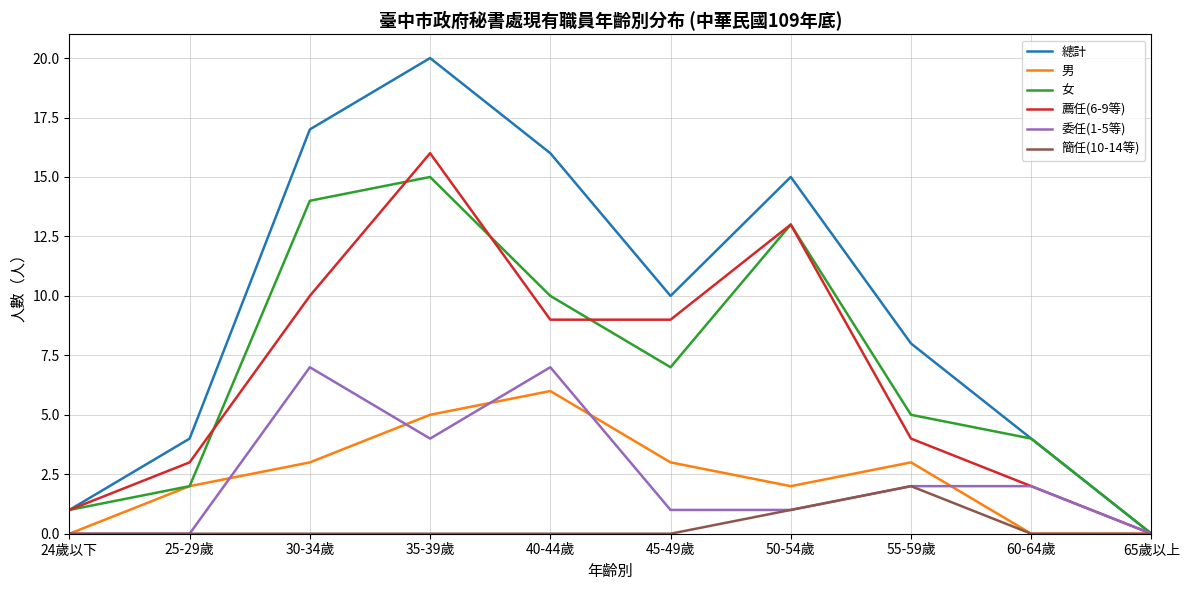

At which category is the sum across all series the highest?

35-39歲